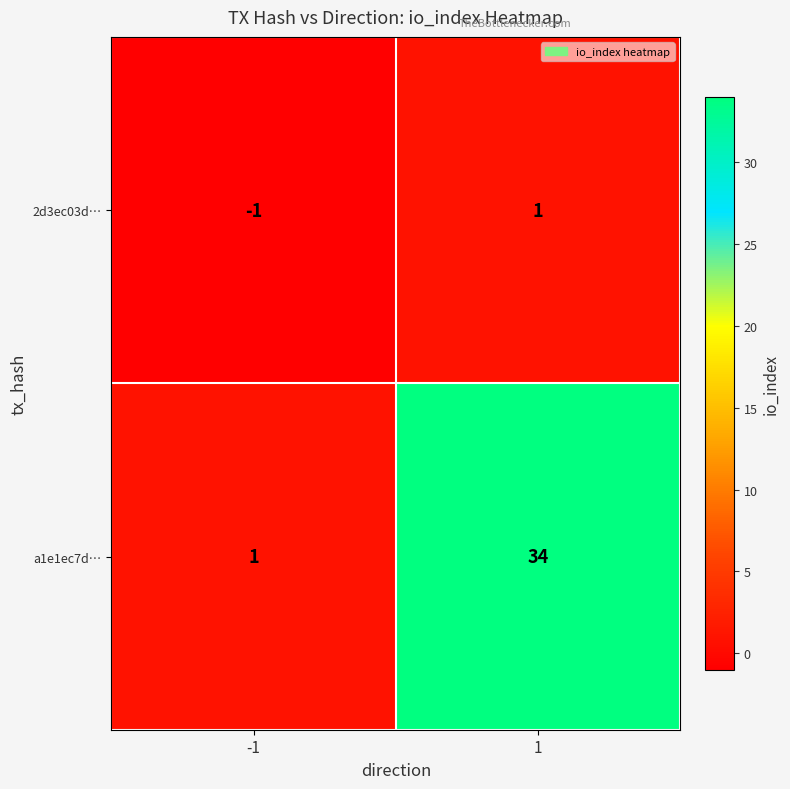

What is the difference between the highest and lowest values at 1?

33